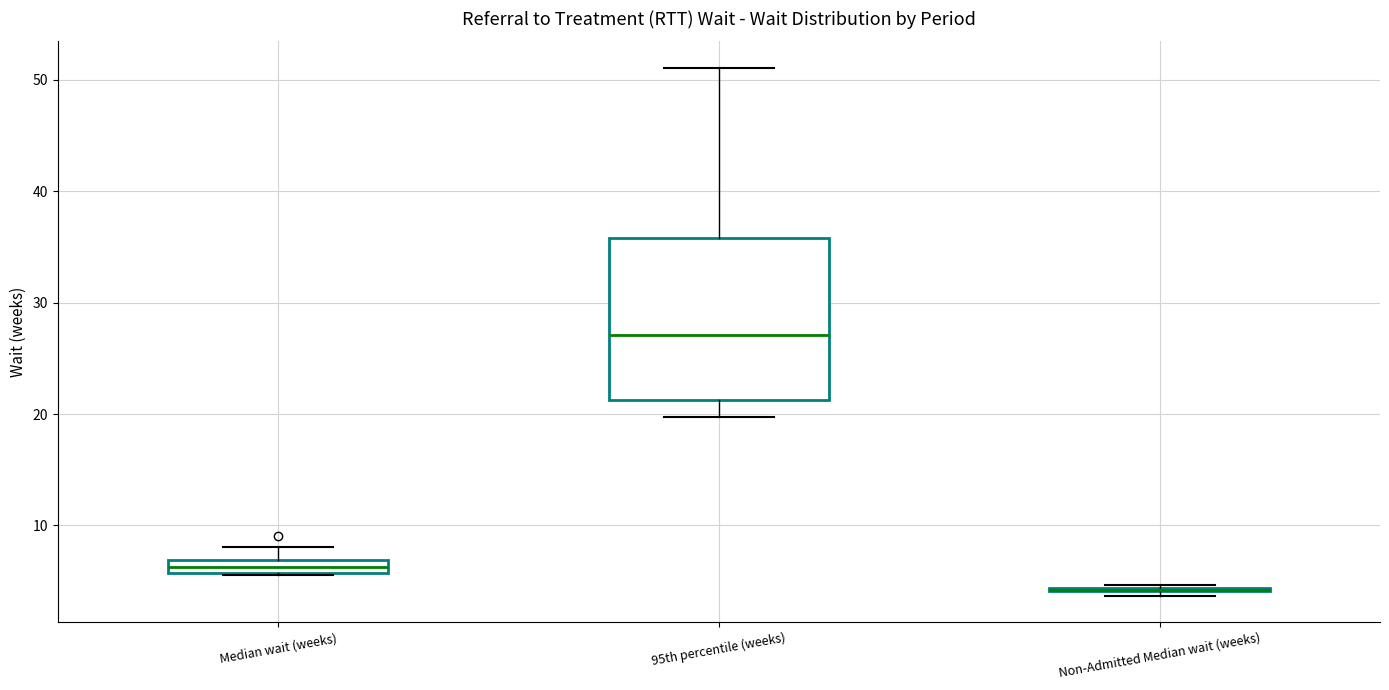

Where does the upper whisker of the box for Median wait (weeks) end on the y-axis? The values are not printed on the chart, so give them approximately, as read against the axis.

8